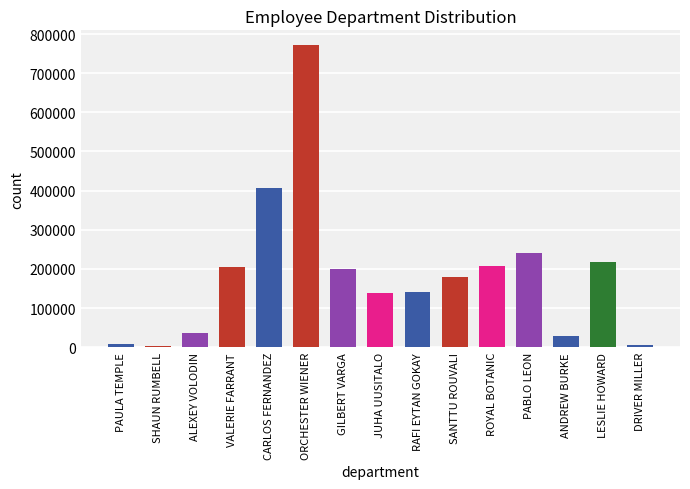

Is it true that the value at ALEXEY VOLODIN is 37333.3?

True